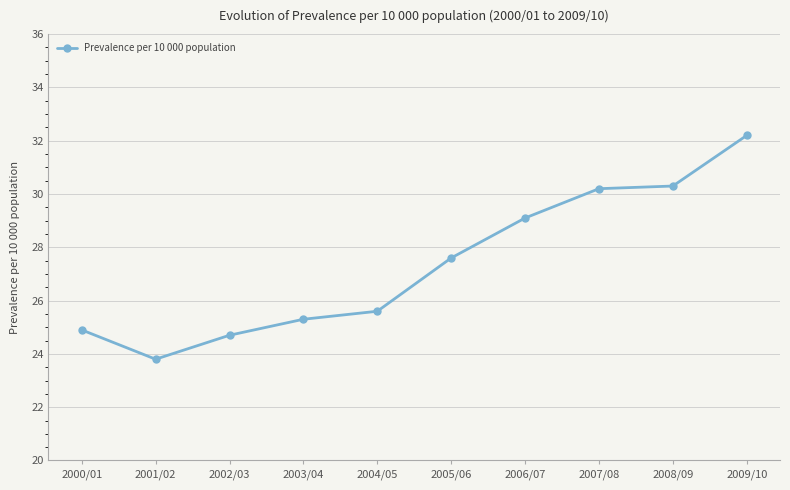

The chart shows a value of 25.3 at 2003/04. True or false?

True